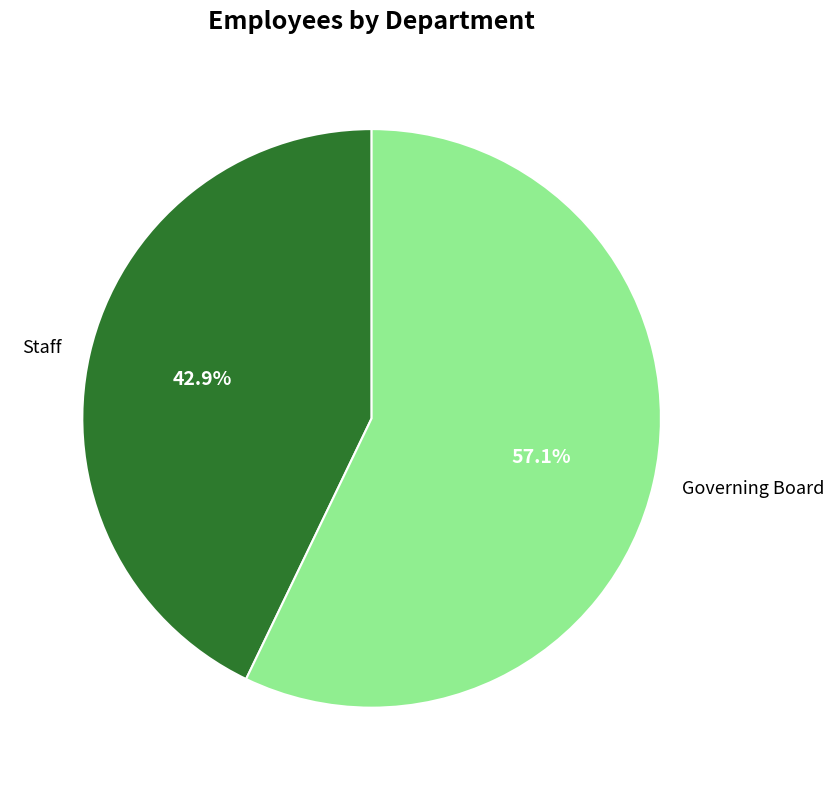

How many slices are in this pie chart?

2